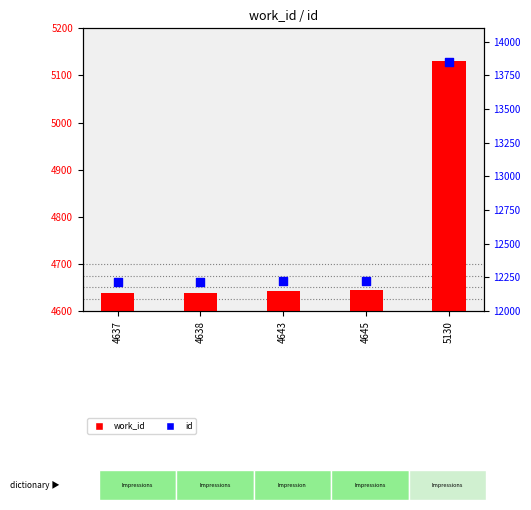

What are all the series names shown in the legend?

work_id, id